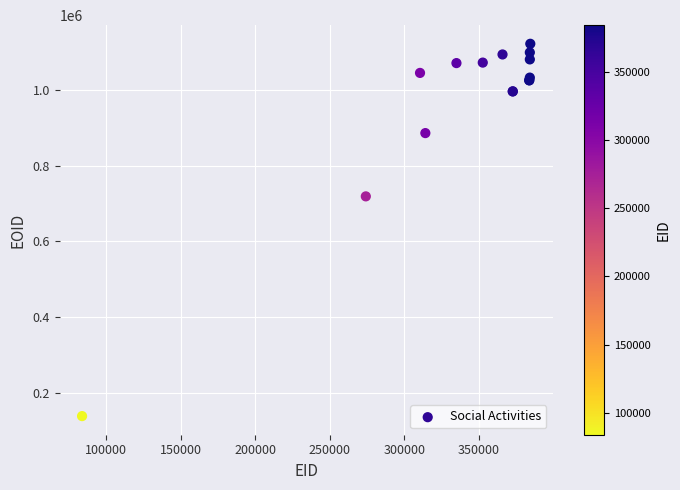

What Y value in the scatter plot is closest to 630382?

719094